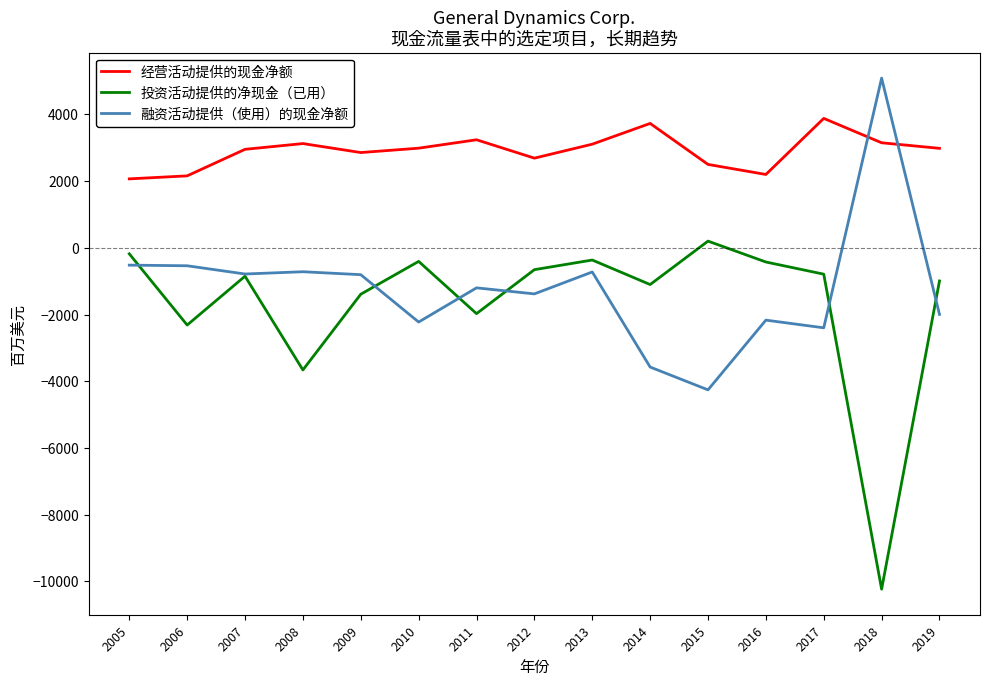

Is it true that 融资活动提供（使用）的现金净额 equals -1201 at 2011?

True